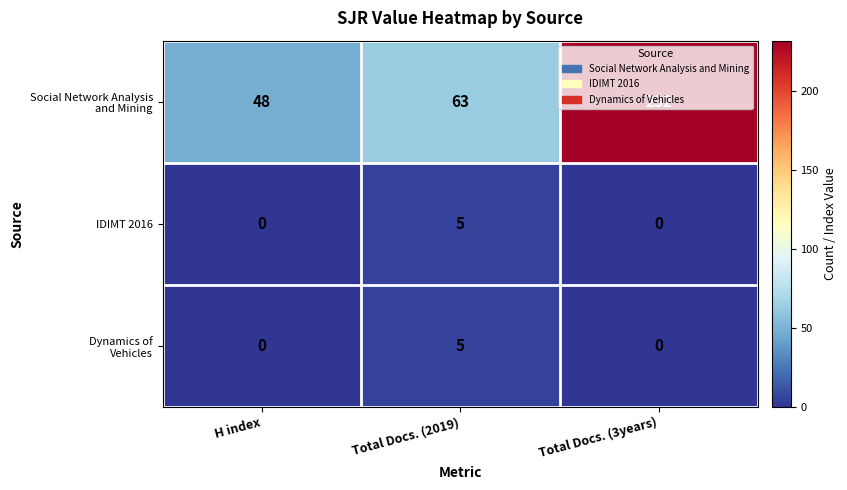

What is the difference between the highest and lowest values at Total Docs. (2019)?

58